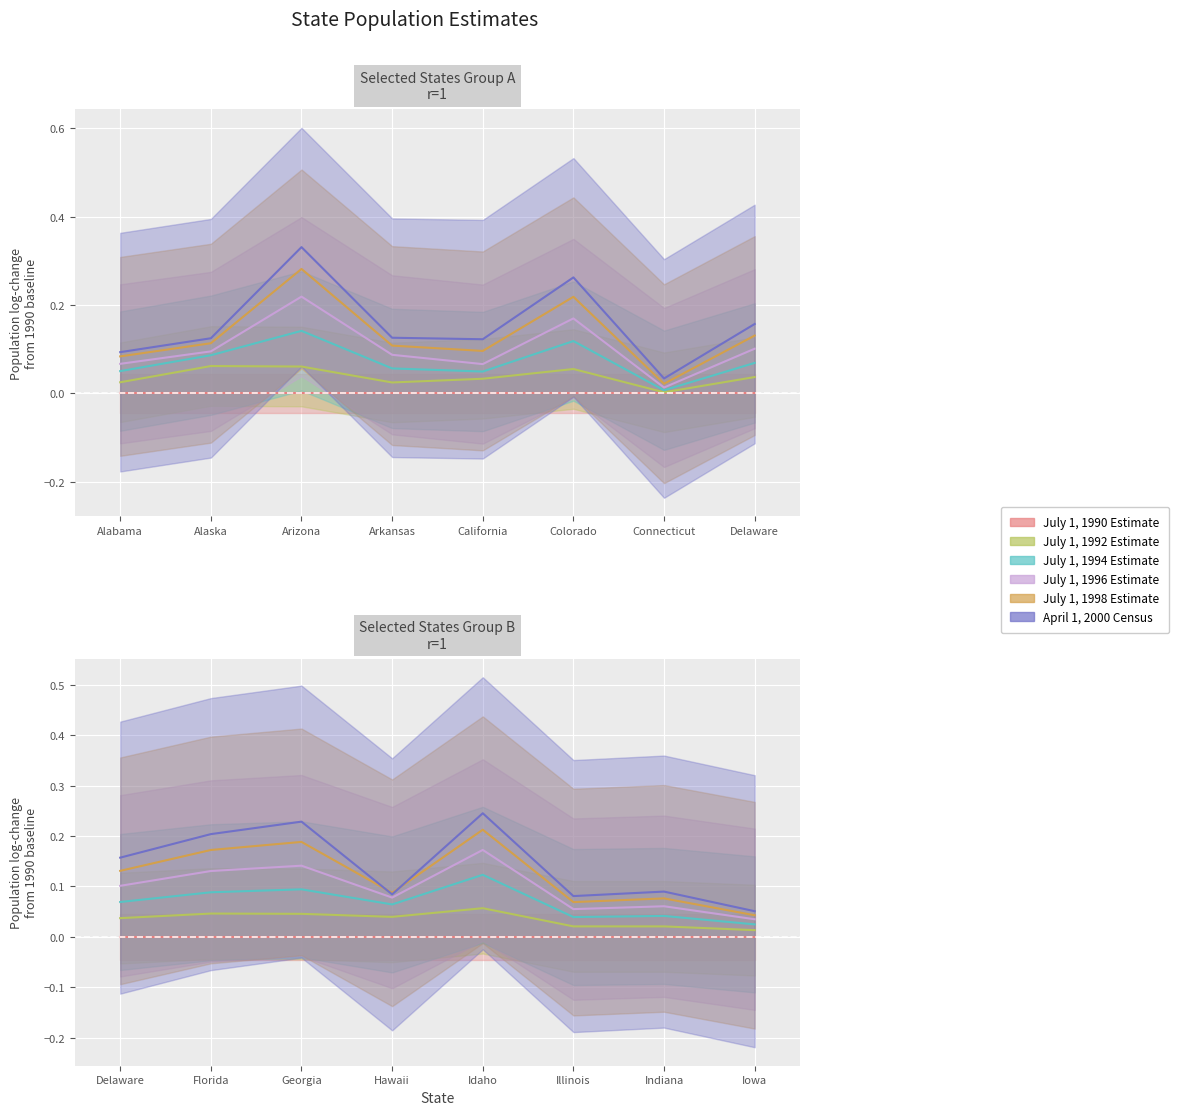

What is the spread (max minus min) of values at Iowa?

0.1